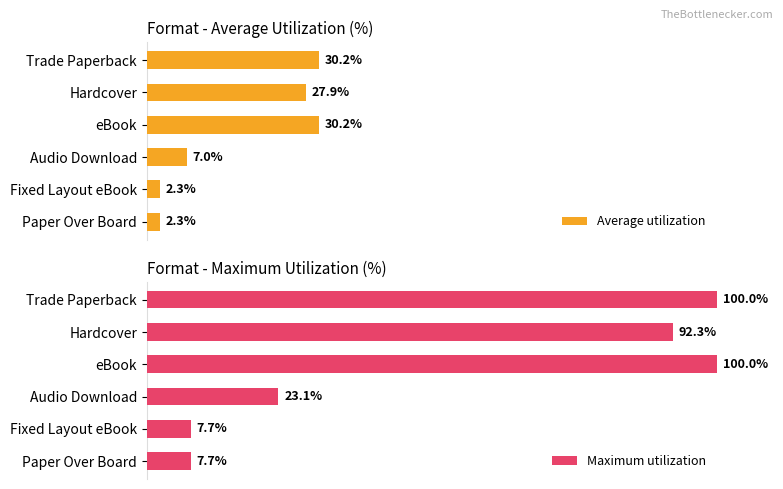

What is the difference between the second highest and second lowest values in the Maximum utilization series?

92.3